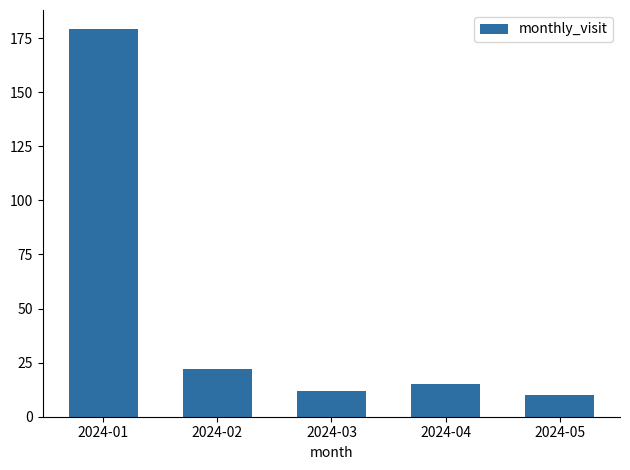

Are the bars grouped side by side (vs. stacked)?

No